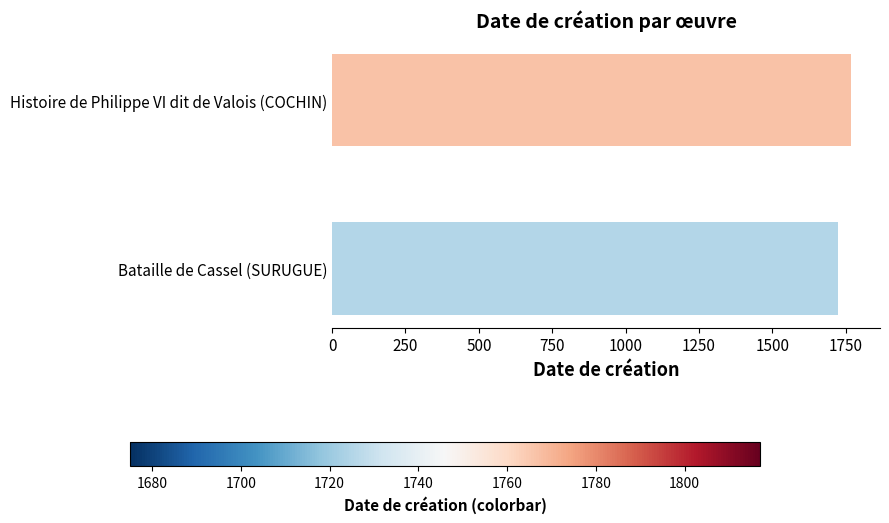

Rank the categories by value from highest to lowest.

Histoire de Philippe VI dit de Valois (COCHIN), Bataille de Cassel (SURUGUE)